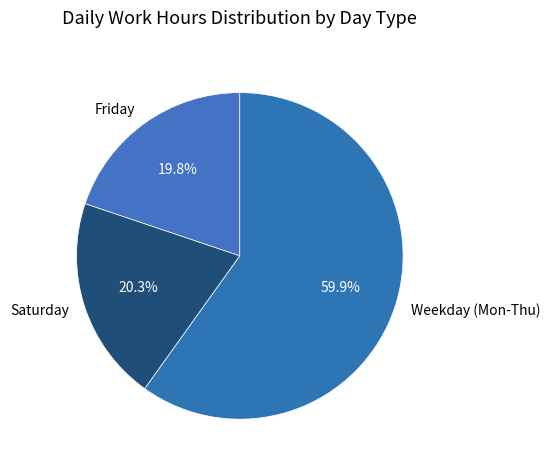

How much of the chart is everything except Saturday?

79.7%